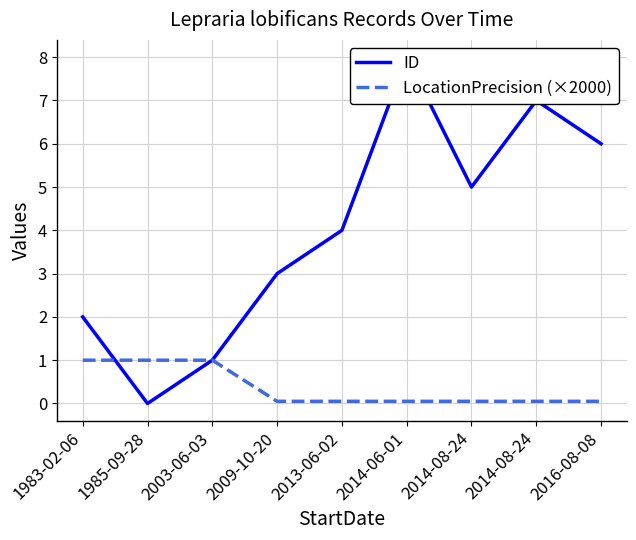

Reading left to right, transcribe all the data shown in this chart.

ID: 2.0	0.0	1.0	3.0	4.0	8.0	5.0	7.0	6.0
LocationPrecision (×2000): 1.0	1.0	1.0	0.1	0.1	0.1	0.1	0.1	0.1